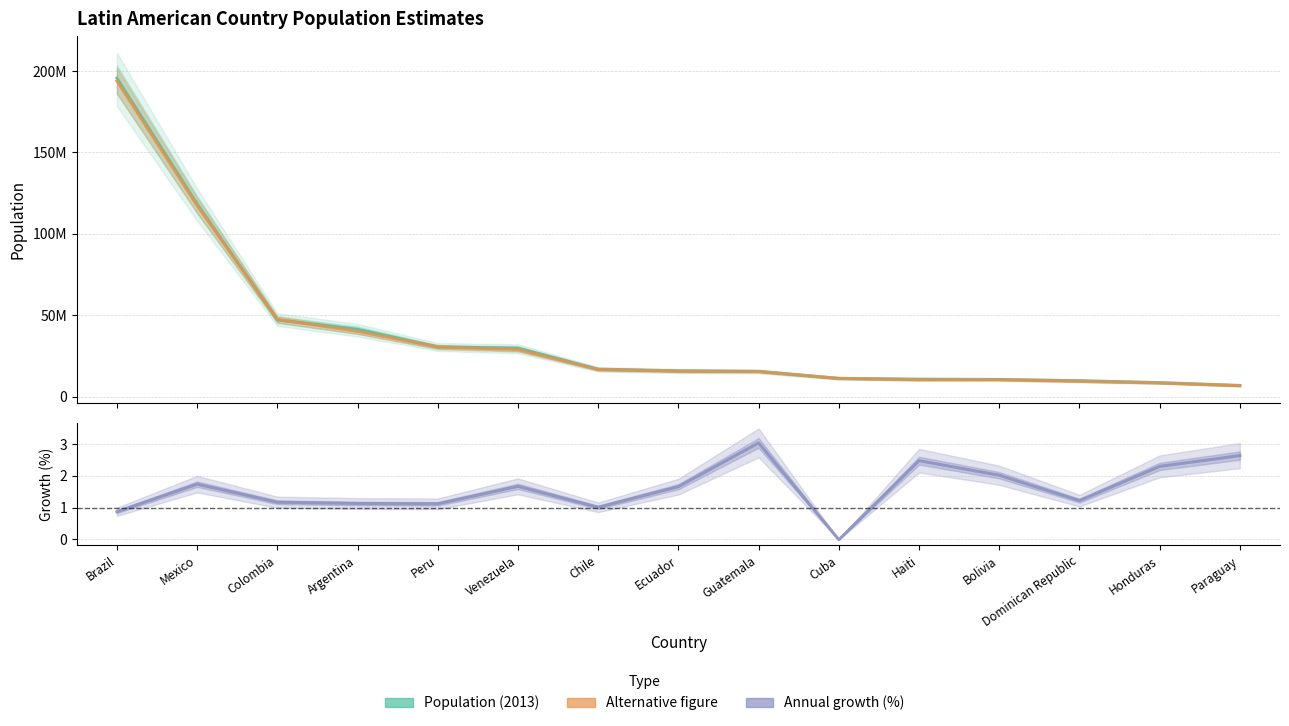

Read the Annual growth (%) value at Honduras.

2.3